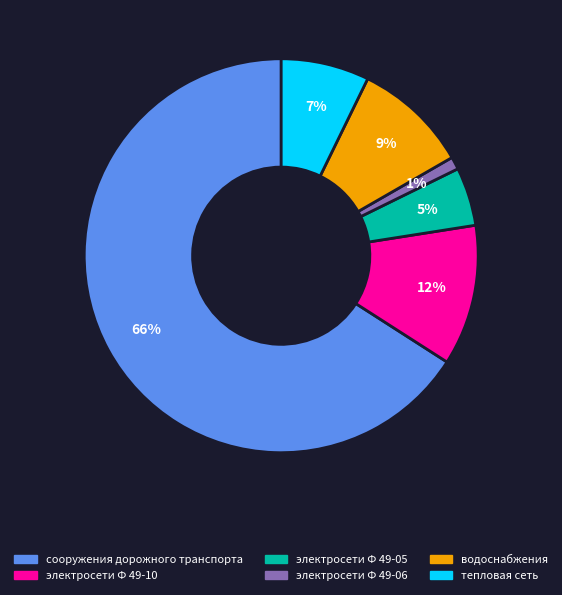

Is the sum of электросети Ф 49-05 and сооружения дорожного транспорта greater than half?

Yes